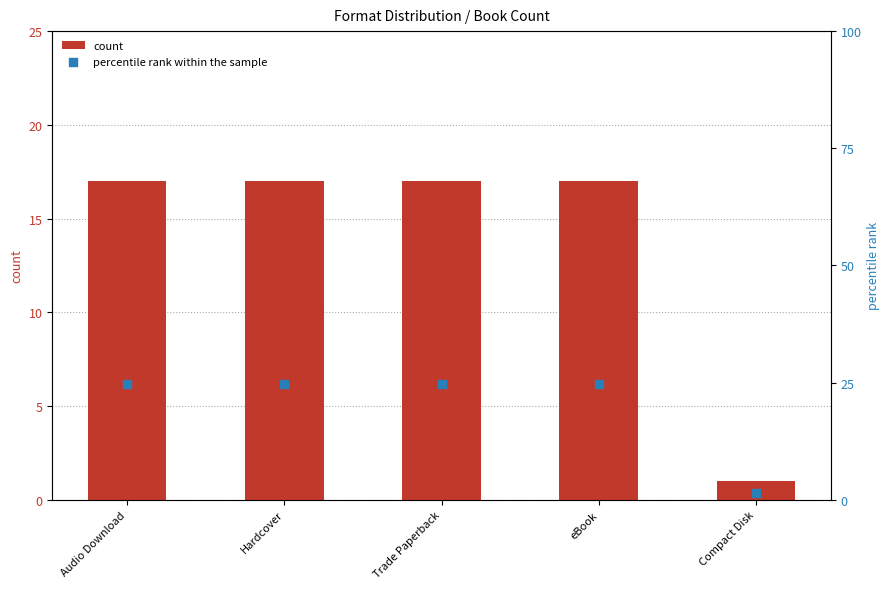

At how many categories does at least one series exceed 6?

4